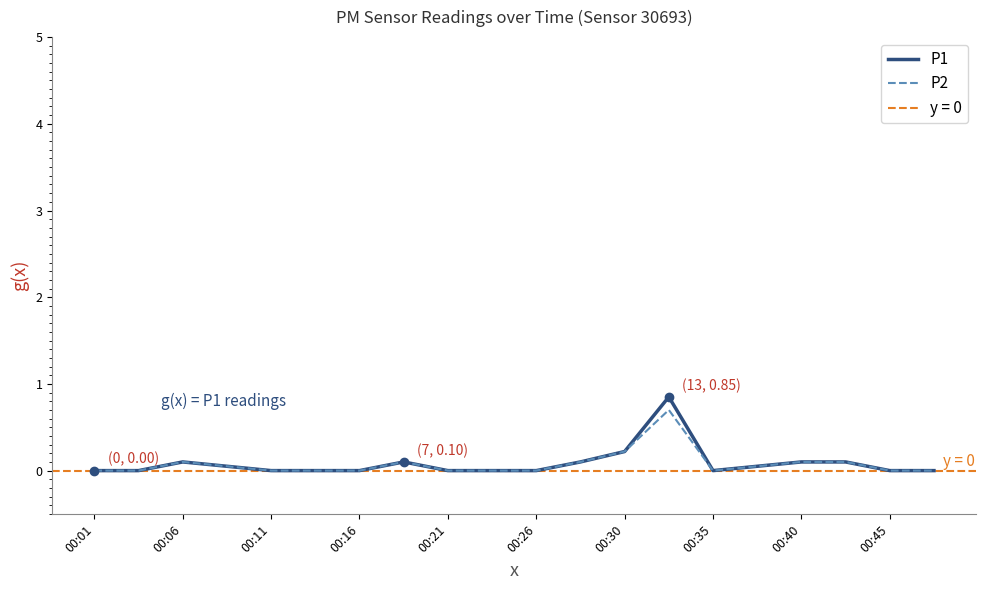

What is the difference between the second highest and minimum values in the P1 series?

0.2